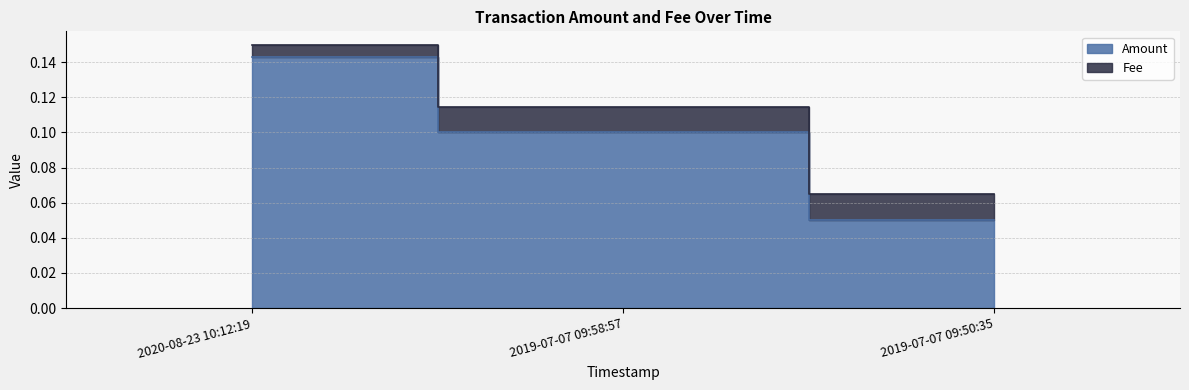

Which category has the highest value across all series?

2020-08-23 10:12:19